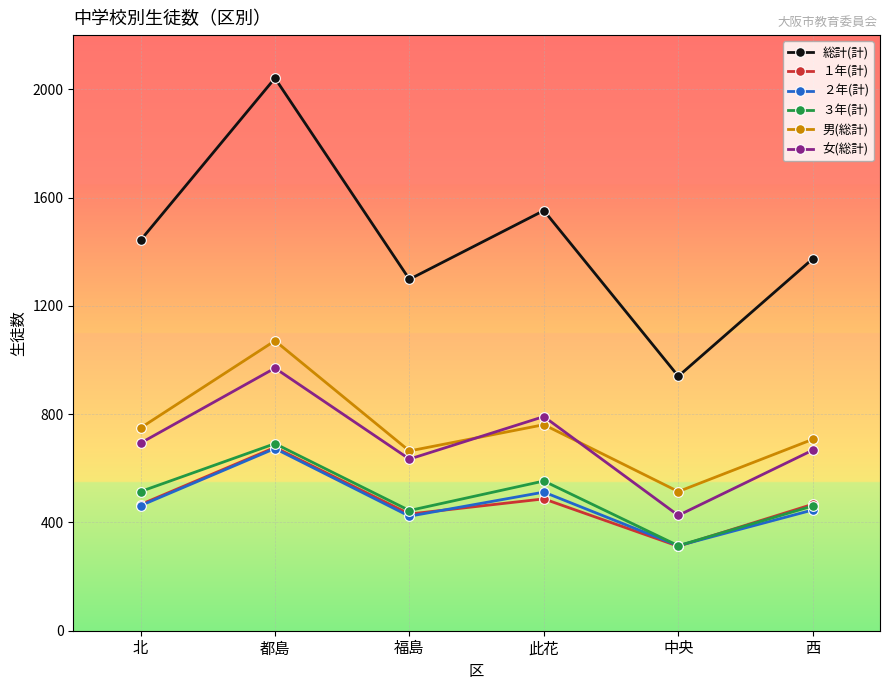

The 女(総計) series shows 970 at 都島. True or false?

True